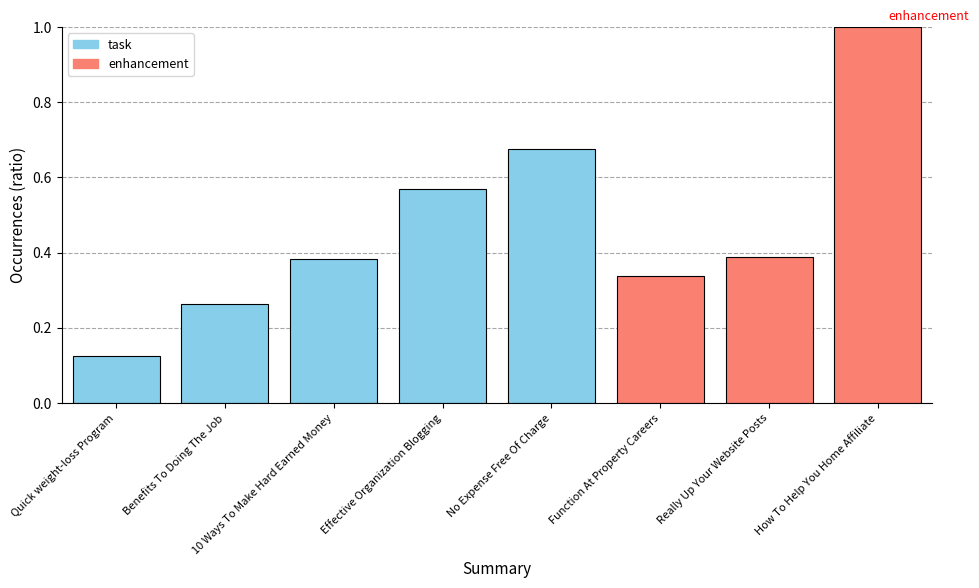

Does the chart contain stacked bars?

No